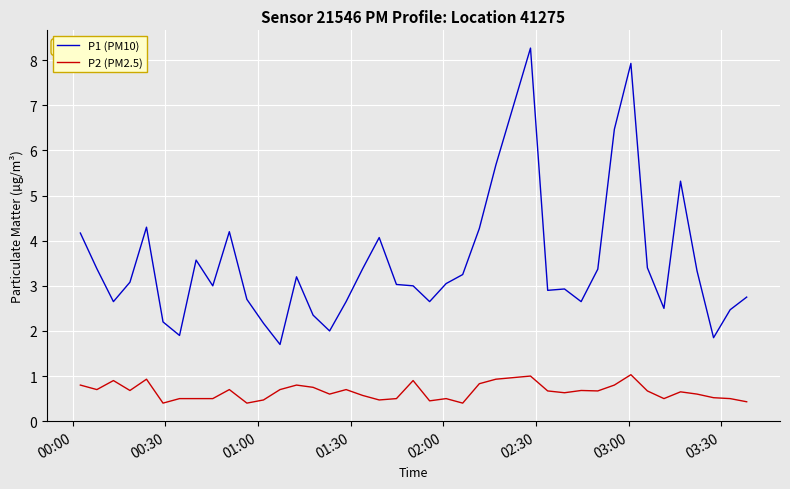

What is the difference between the maximum and minimum values in the P2 (PM2.5) series?

0.6